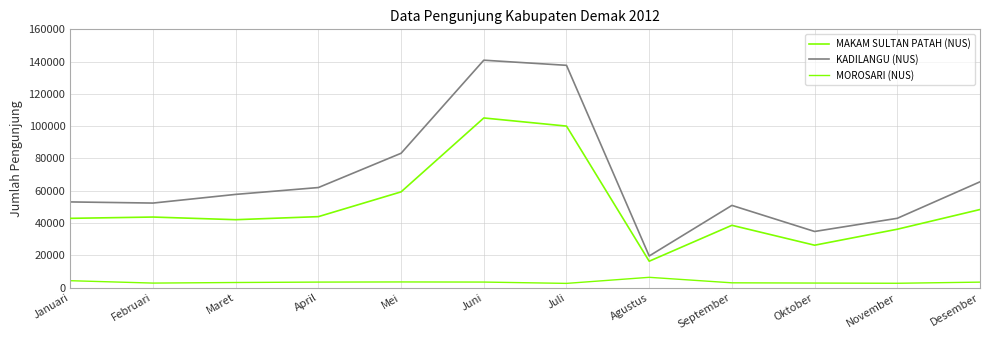

At which label does MAKAM SULTAN PATAH (NUS) first exceed 43681?

April